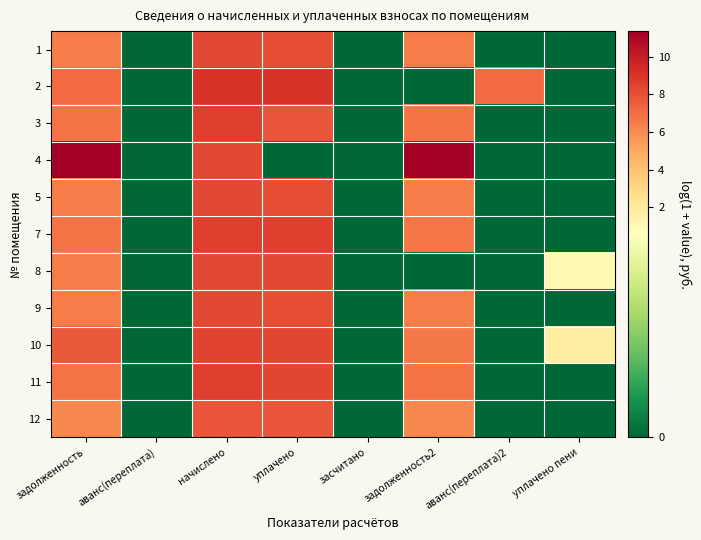

Reading right to left, what are all the values shown in this chart?

1: уплачено пени=0.0	аванс(переплата)2=0.0	задолженность2=6.5	засчитано=0.0	уплачено=8.1	начислено=8.3	аванс(переплата)=0.0	задолженность=6.5
2: уплачено пени=0.0	аванс(переплата)2=7.1	задолженность2=0.0	засчитано=0.0	уплачено=9.0	начислено=9.1	аванс(переплата)=0.0	задолженность=7.1
3: уплачено пени=0.0	аванс(переплата)2=0.0	задолженность2=6.8	засчитано=0.0	уплачено=7.9	начислено=8.6	аванс(переплата)=0.0	задолженность=6.8
4: уплачено пени=0.0	аванс(переплата)2=0.0	задолженность2=11.4	засчитано=0.0	уплачено=0.0	начислено=8.3	аванс(переплата)=0.0	задолженность=11.3
5: уплачено пени=0.0	аванс(переплата)2=0.0	задолженность2=6.5	засчитано=0.0	уплачено=8.1	начислено=8.3	аванс(переплата)=0.0	задолженность=6.5
7: уплачено пени=0.0	аванс(переплата)2=0.0	задолженность2=6.7	засчитано=0.0	уплачено=8.6	начислено=8.6	аванс(переплата)=0.0	задолженность=6.8
8: уплачено пени=1.1	аванс(переплата)2=0.0	задолженность2=0.0	засчитано=0.0	уплачено=8.3	начислено=8.3	аванс(переплата)=0.0	задолженность=6.5
9: уплачено пени=0.0	аванс(переплата)2=0.0	задолженность2=6.5	засчитано=0.0	уплачено=8.1	начислено=8.3	аванс(переплата)=0.0	задолженность=6.5
10: уплачено пени=1.7	аванс(переплата)2=0.0	задолженность2=6.6	засчитано=0.0	уплачено=8.4	начислено=8.4	аванс(переплата)=0.0	задолженность=7.7
11: уплачено пени=0.0	аванс(переплата)2=0.0	задолженность2=6.8	засчитано=0.0	уплачено=8.4	начислено=8.6	аванс(переплата)=0.0	задолженность=6.8
12: уплачено пени=0.0	аванс(переплата)2=0.0	задолженность2=6.1	засчитано=0.0	уплачено=7.8	начислено=7.8	аванс(переплата)=0.0	задолженность=6.1